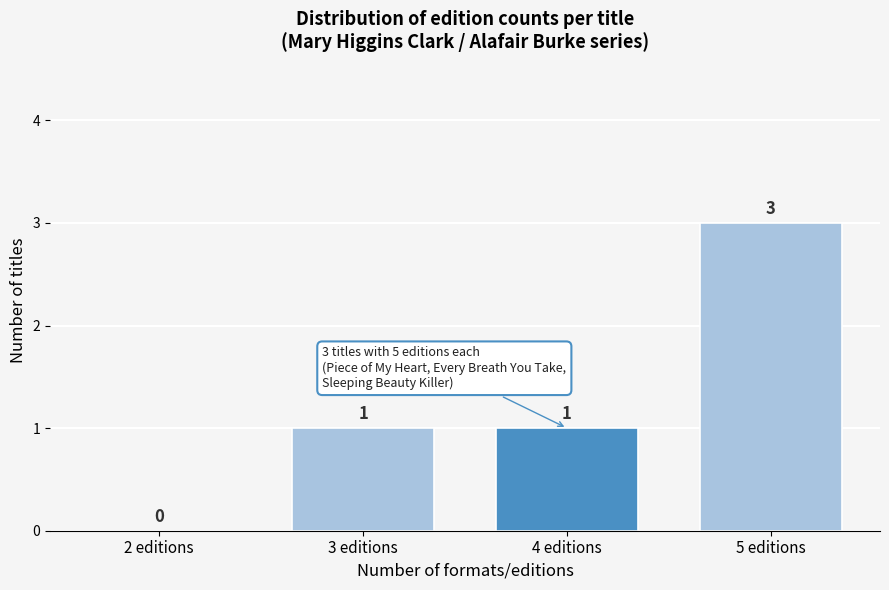

Reading left to right, list all the values displayed in this chart.

2 editions=0	3 editions=1	4 editions=1	5 editions=3